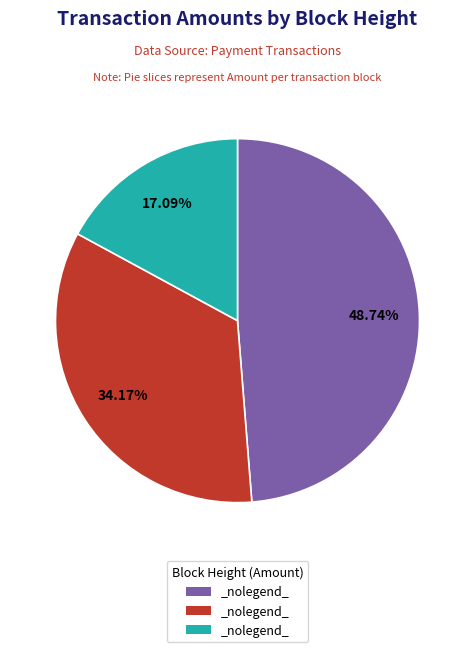

Is there any slice that represents more than half of the pie?

No